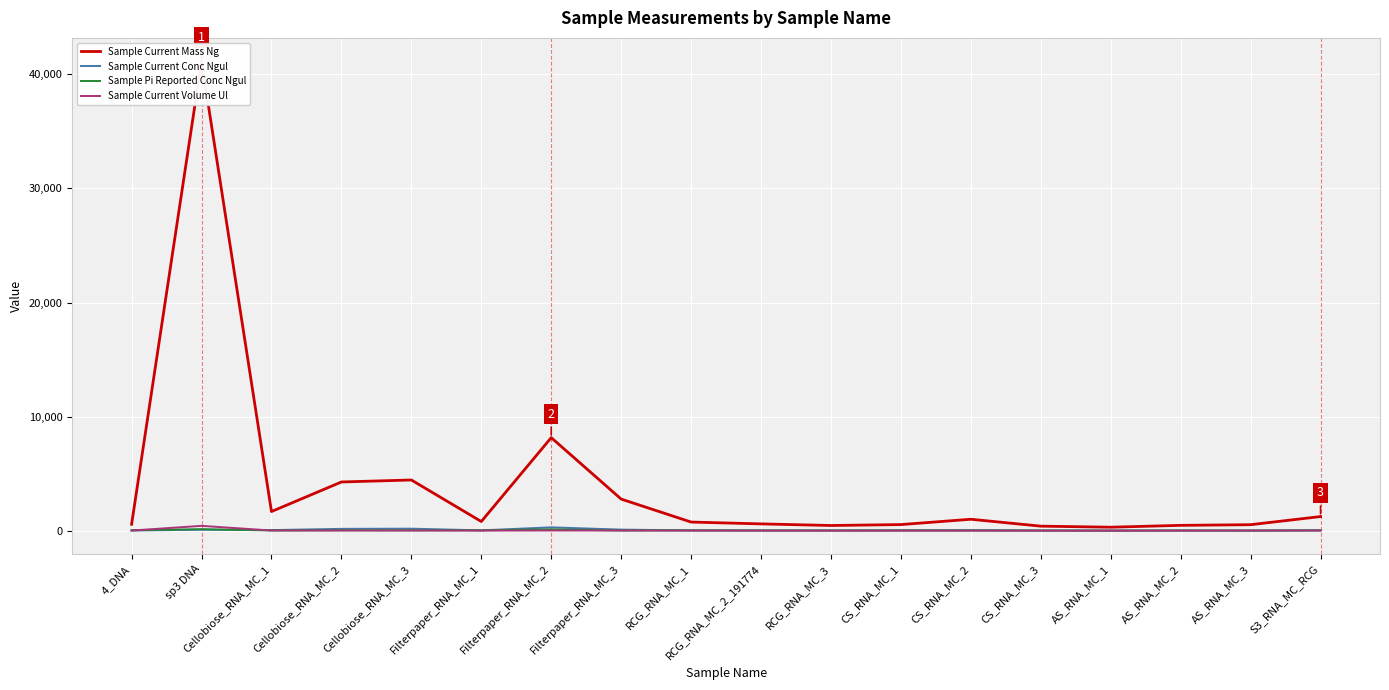

True or false: Sample Current Volume Ul and Sample Pi Reported Conc Ngul intersect in this chart.

True